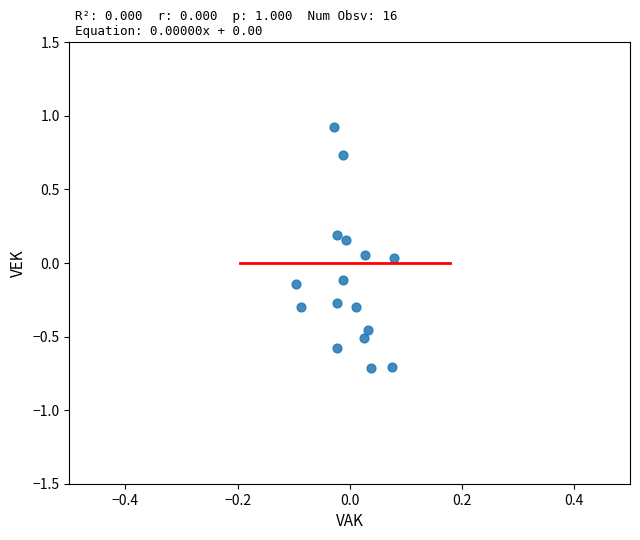

What is the range of Y values (max minus min)?

1.6